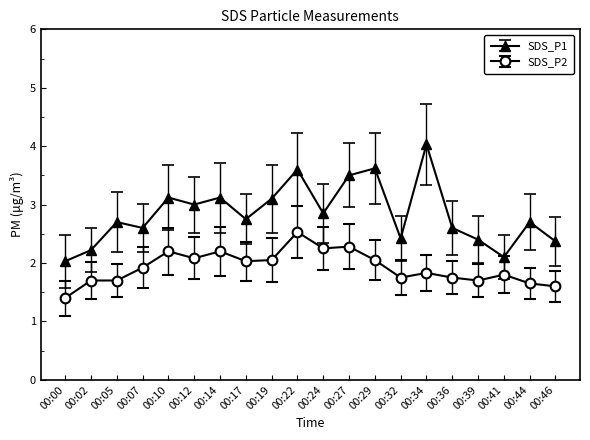

What is the total value across all series at 00:39?

4.1